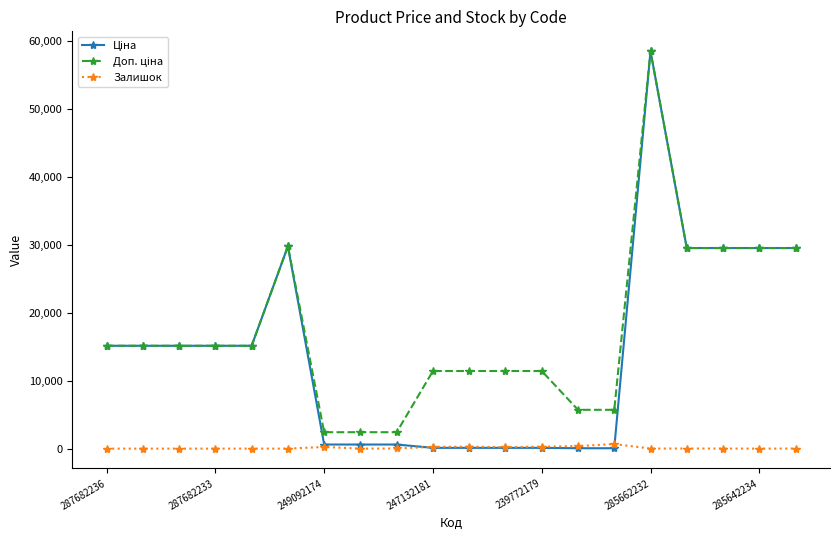

Reading left to right, extract all data points from this chart.

Ціна: 15120.0	15120.0	15120.0	15120.0	15120.0	29747.2	603.7	603.7	603.7	114.1	114.1	114.1	114.1	57.0	57.0	58426.5	29491.5	29491.5	29491.5	29491.5
Доп. ціна: 15120.0	15120.0	15120.0	15120.0	15120.0	29747.2	2414.8	2414.8	2414.8	11410.0	11410.0	11410.0	11410.0	5705.0	5705.0	58426.5	29491.5	29491.5	29491.5	29491.5
Залишок: 0.0	0.0	0.0	0.0	0.0	0.0	247.0	0.0	21.0	260.0	290.0	215.0	290.0	370.0	676.0	12.0	11.0	11.0	0.0	13.0